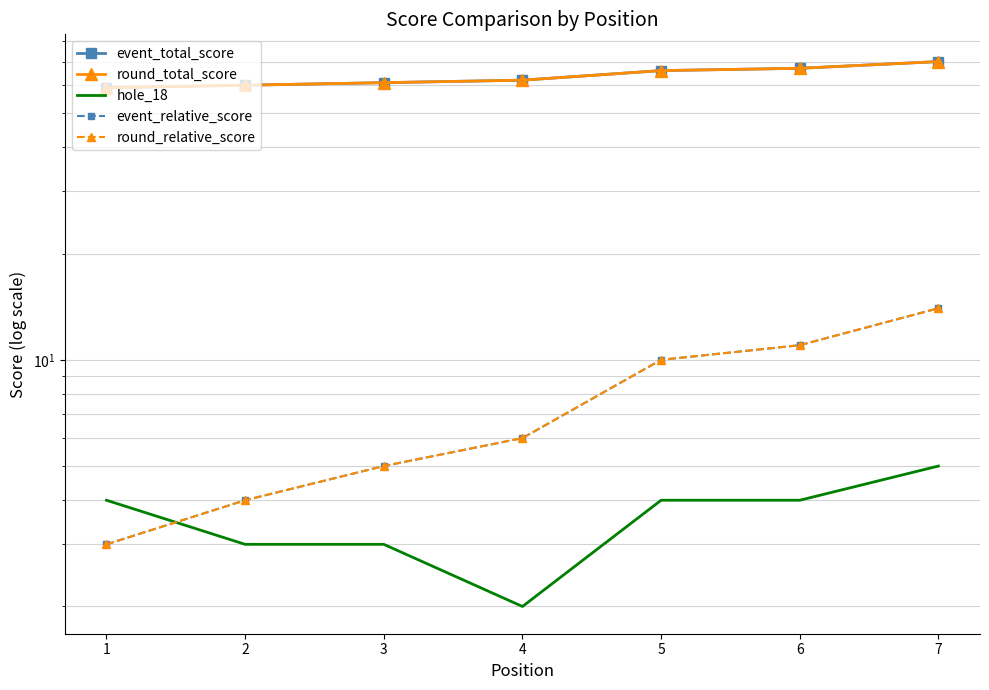

How many lines are shown in the chart?

5